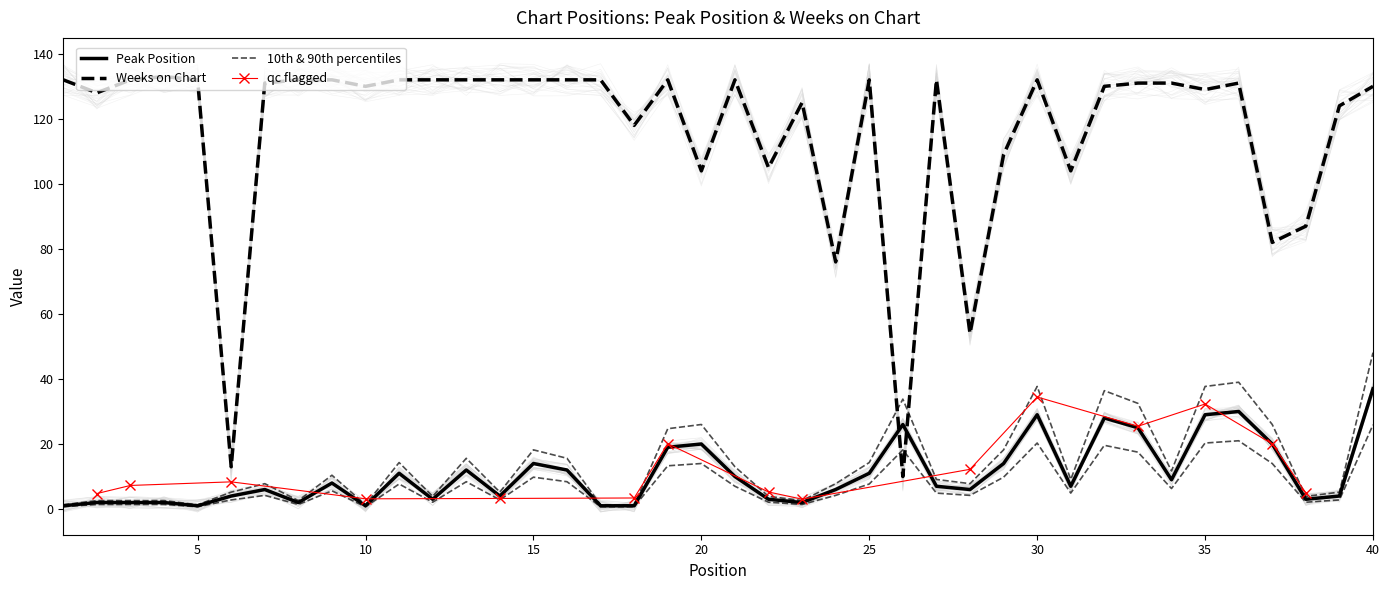

True or false: Peak Position and Weeks on Chart cross at least once.

True